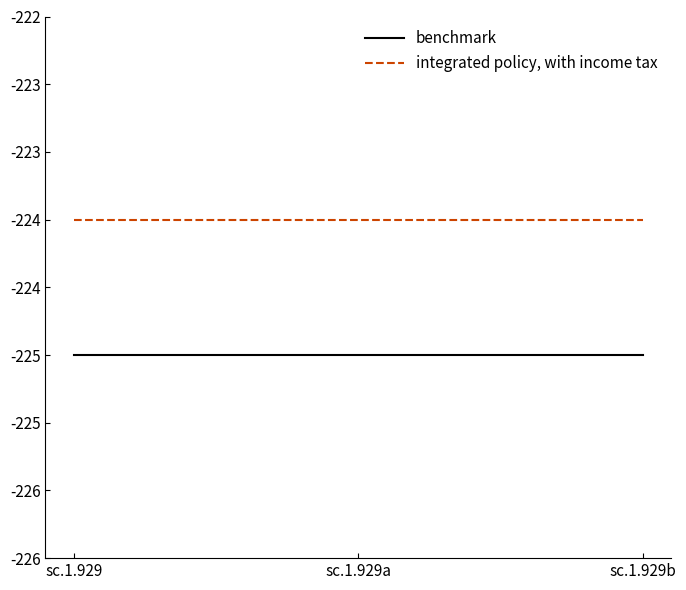

Does the chart display data point markers on the line(s)?

No